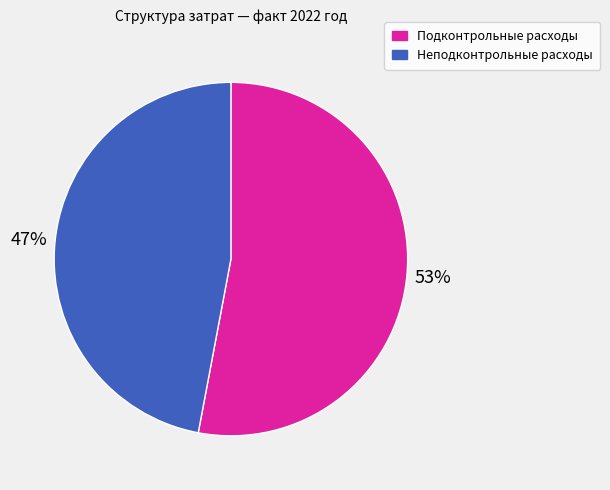

To the nearest percent, what portion does Подконтрольные расходы represent?

53%